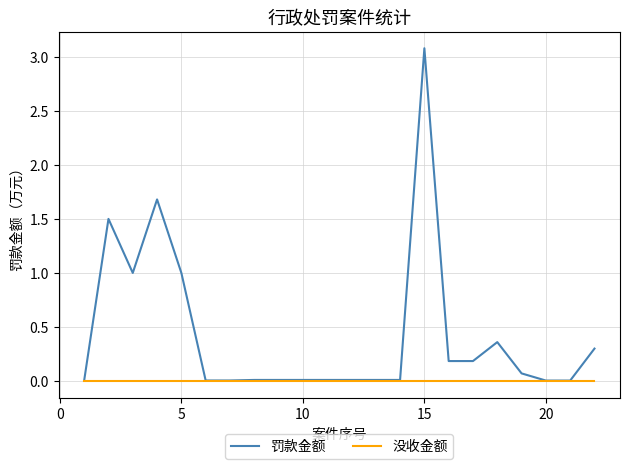

What is the greatest value displayed?

3.1